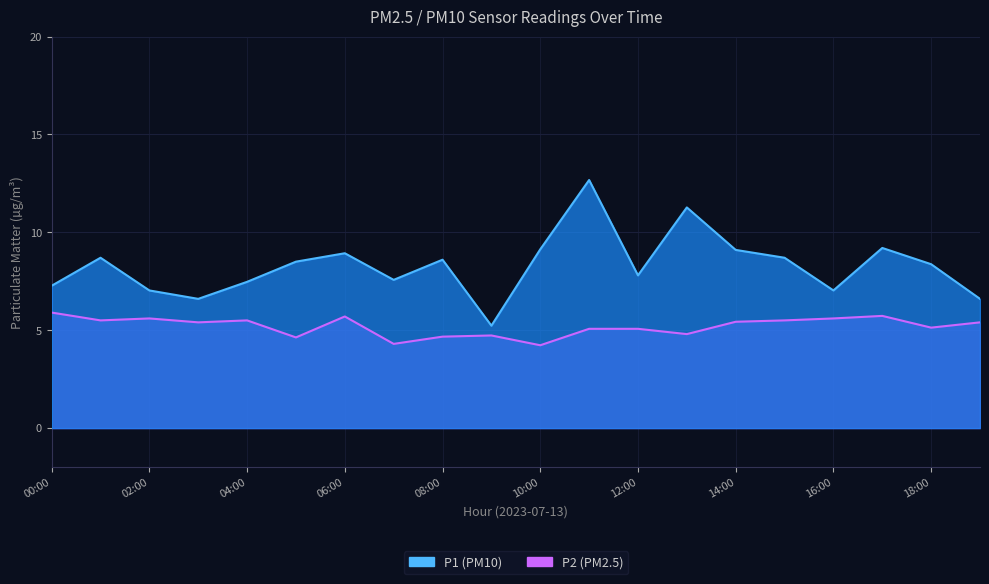

Which series has the largest total across all categories?

P1